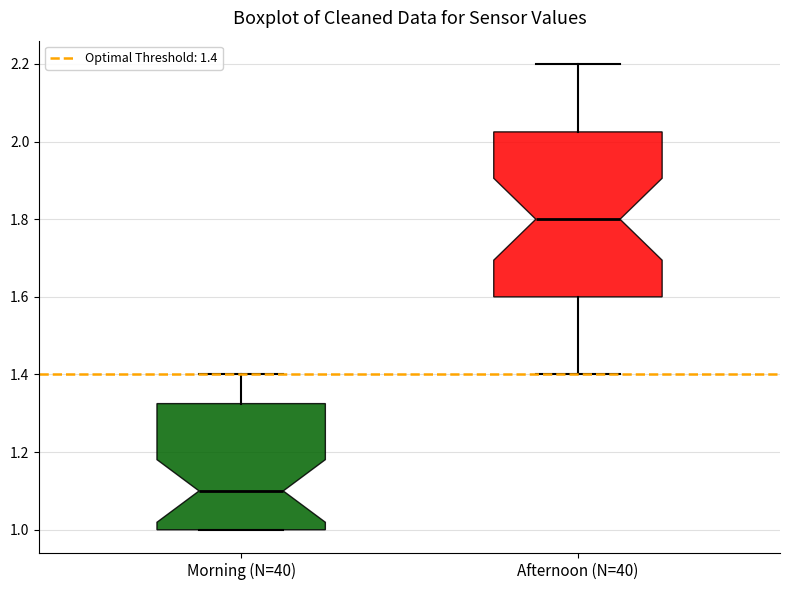

Comparing the boxes themselves (not the whiskers), which one is the tallest?

Afternoon (N=40)